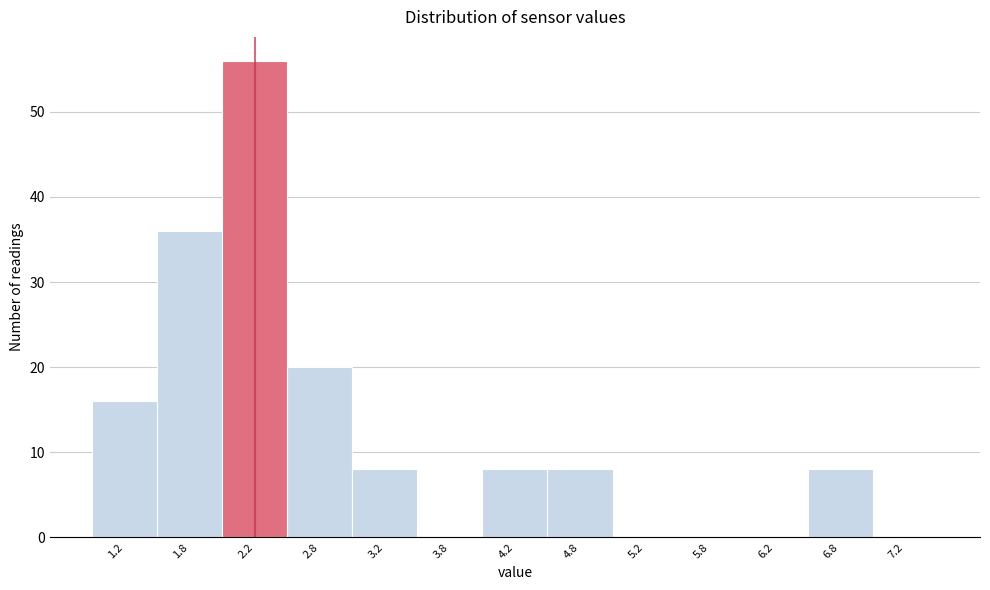

Which range on the x-axis has the tallest bar?

2.0 to 2.5